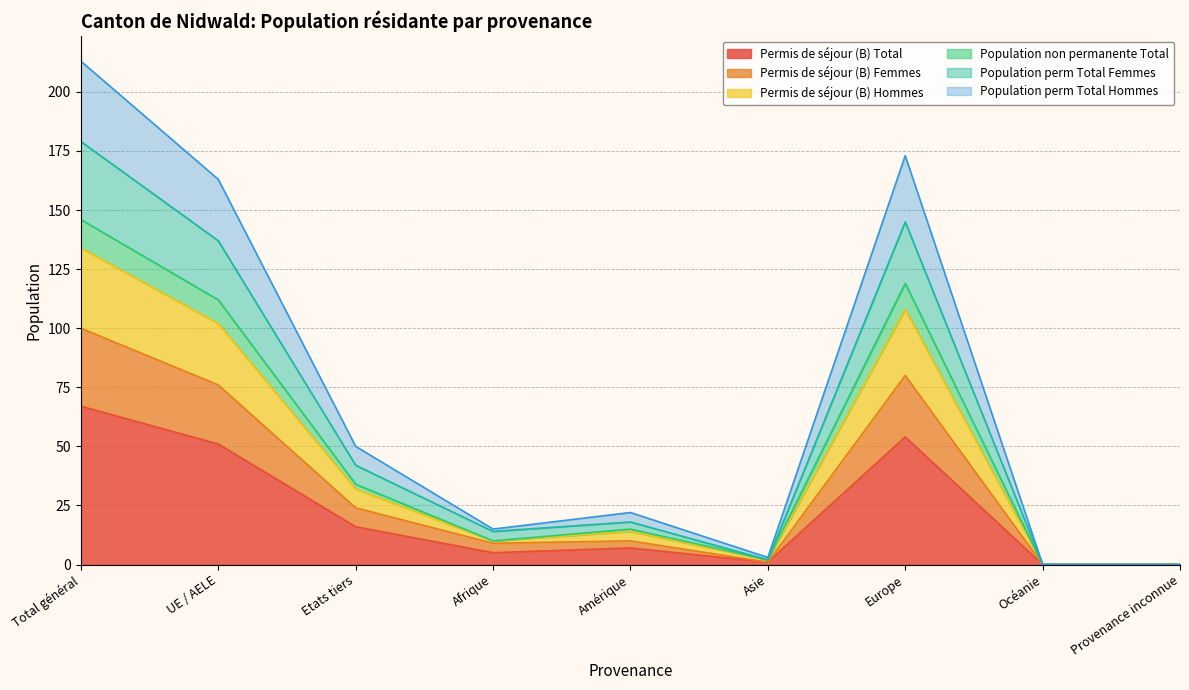

What is the spread (max minus min) of values at Asie?

2